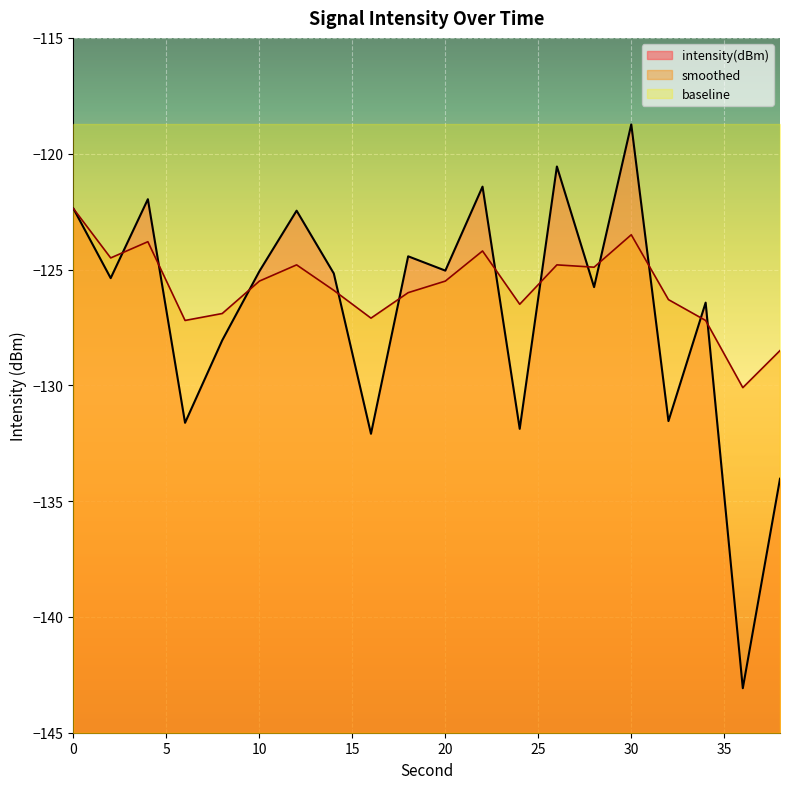

Is the value of intensity(dBm) at 28 greater than the value of smoothed at 4?

No